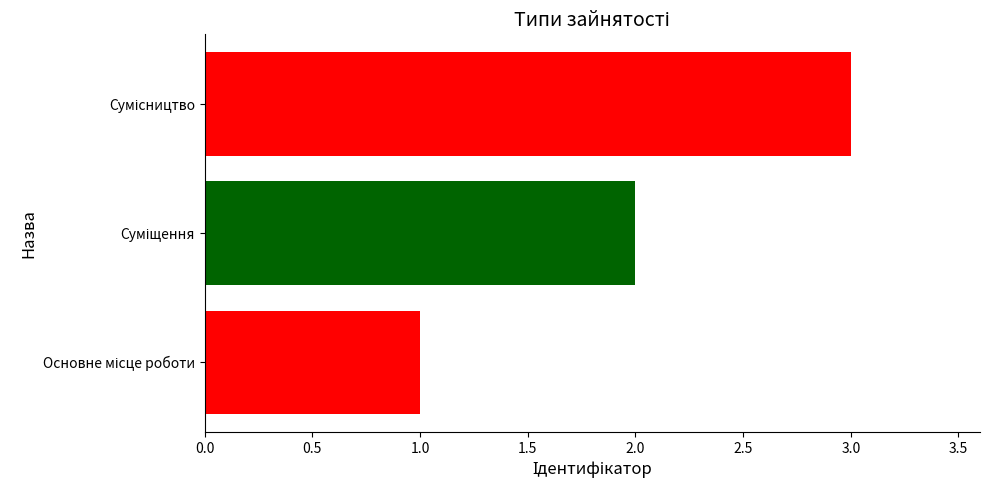

What is the sum of all values?

6